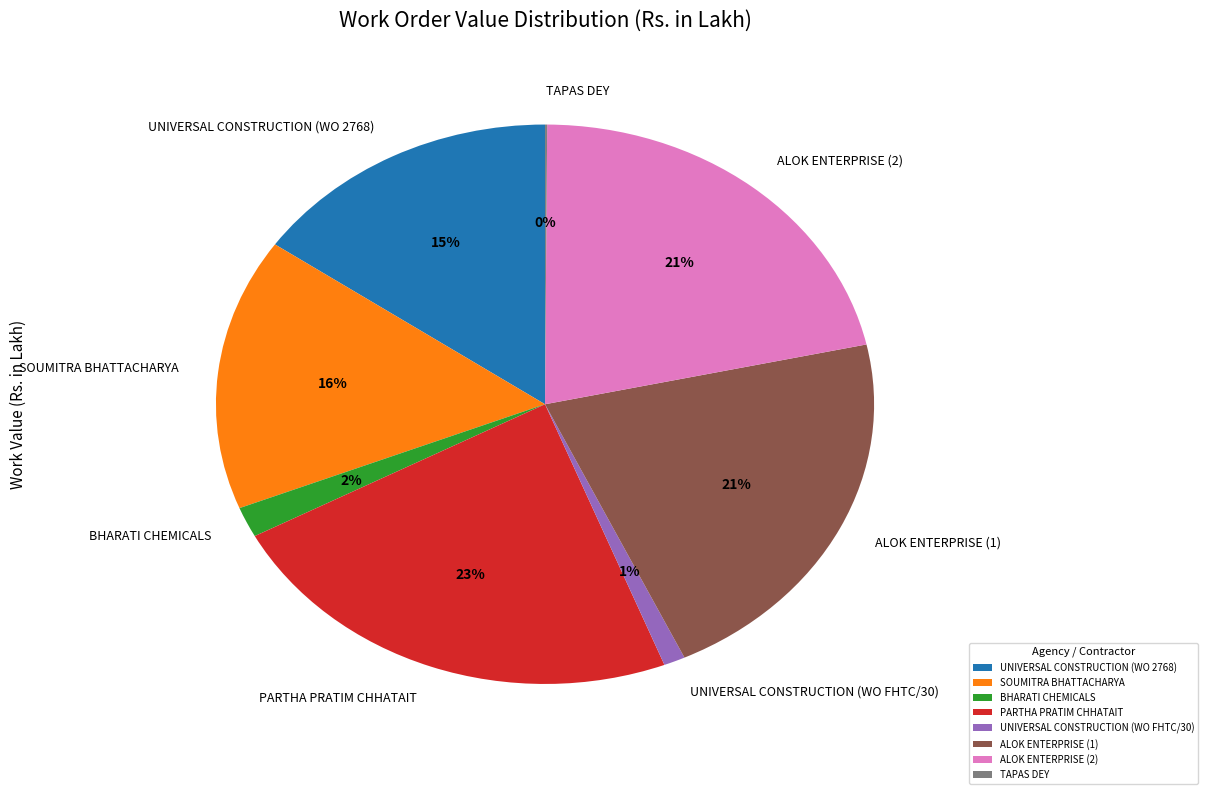

Do BHARATI CHEMICALS and ALOK ENTERPRISE (1) together represent more than half of the pie?

No